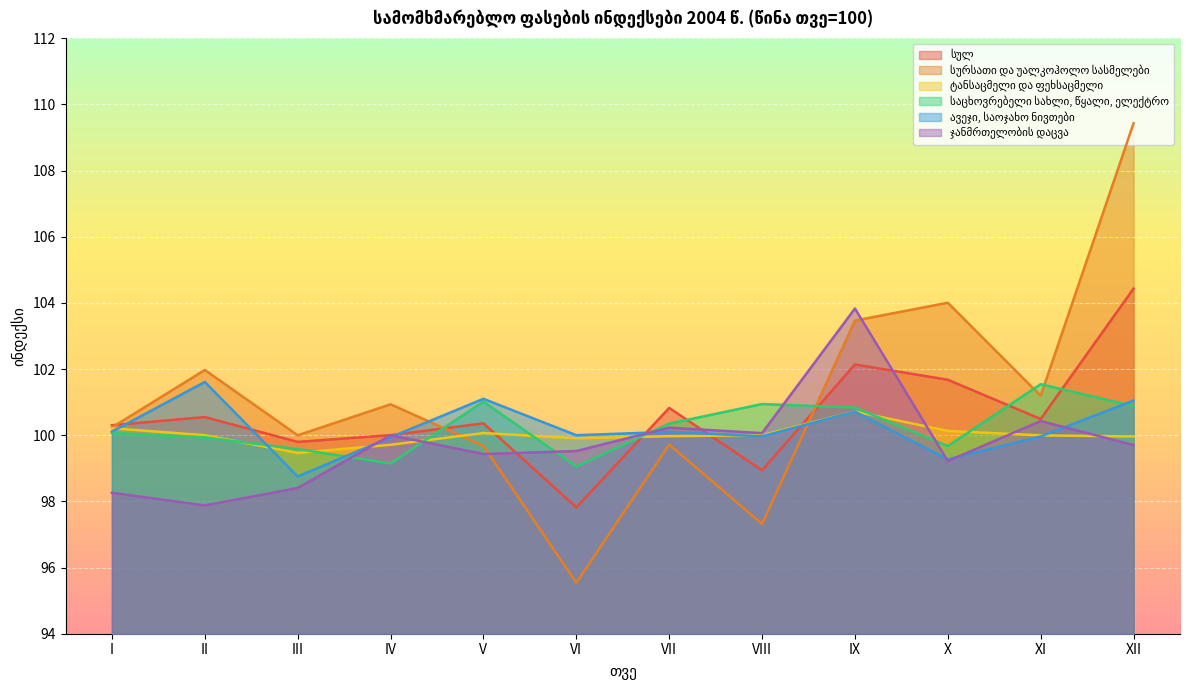

Reading left to right, transcribe all the data shown in this chart.

სულ: I=100.3	II=100.5	III=99.8	IV=100.0	V=100.4	VI=97.8	VII=100.8	VIII=98.9	IX=102.1	X=101.7	XI=100.5	XII=104.4
სურსათი და უალკოჰოლო სასმელები: I=100.2	II=102.0	III=100.0	IV=100.9	V=99.7	VI=95.5	VII=99.7	VIII=97.3	IX=103.5	X=104.0	XI=101.2	XII=109.4
ტანსაცმელი და ფეხსაცმელი: I=100.2	II=100.0	III=99.5	IV=99.7	V=100.1	VI=99.9	VII=100.0	VIII=100.0	IX=100.7	X=100.1	XI=100.0	XII=100.0
საცხოვრებელი სახლი, წყალი, ელექტრო: I=100.1	II=99.9	III=99.6	IV=99.1	V=101.0	VI=99.1	VII=100.4	VIII=100.9	IX=100.8	X=99.7	XI=101.5	XII=100.9
ავეჯი, საოჯახო ნივთები: I=100.1	II=101.6	III=98.8	IV=99.9	V=101.1	VI=100.0	VII=100.1	VIII=100.0	IX=100.7	X=99.3	XI=100.0	XII=101.0
ჯანმრთელობის დაცვა: I=98.3	II=97.9	III=98.4	IV=100.0	V=99.4	VI=99.5	VII=100.2	VIII=100.1	IX=103.8	X=99.2	XI=100.4	XII=99.7